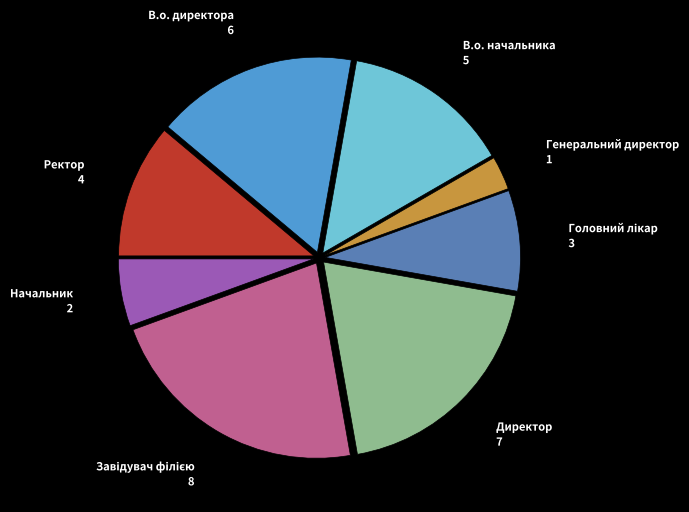

What is the smallest slice in the pie chart?

Генеральний директор